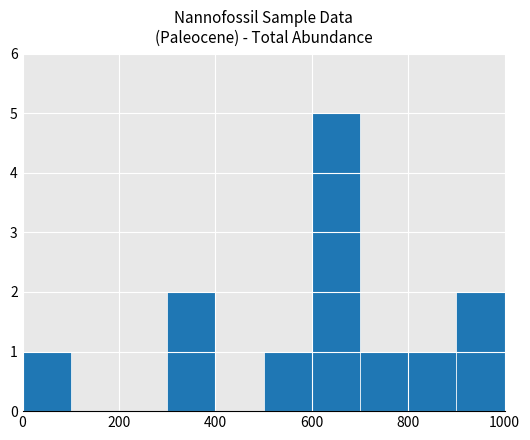

What is the maximum value shown in the chart?

5